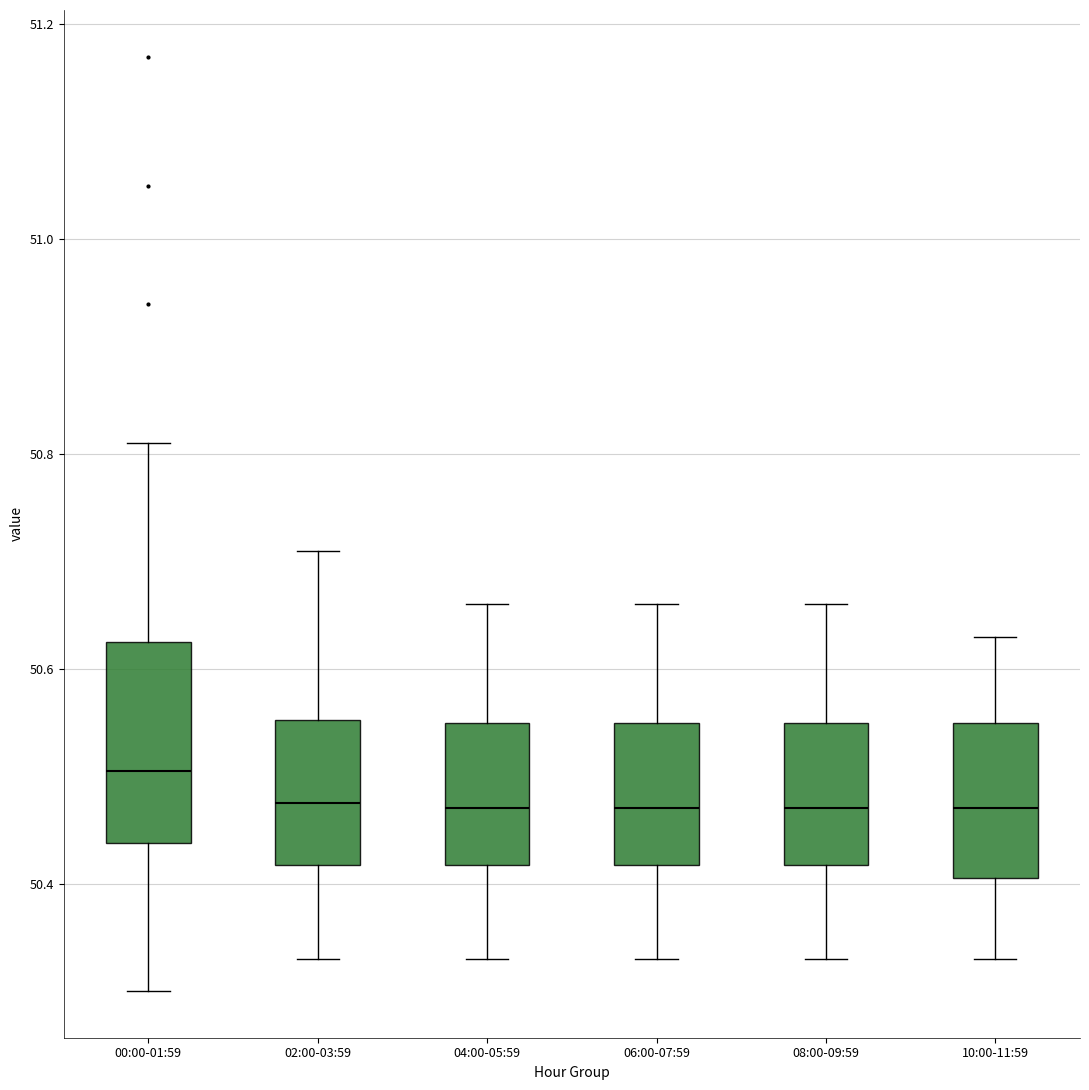

Where is the lower edge of the box for 04:00-05:59 on the y-axis? The values are not printed on the chart, so give them approximately, as read against the axis.

50.42